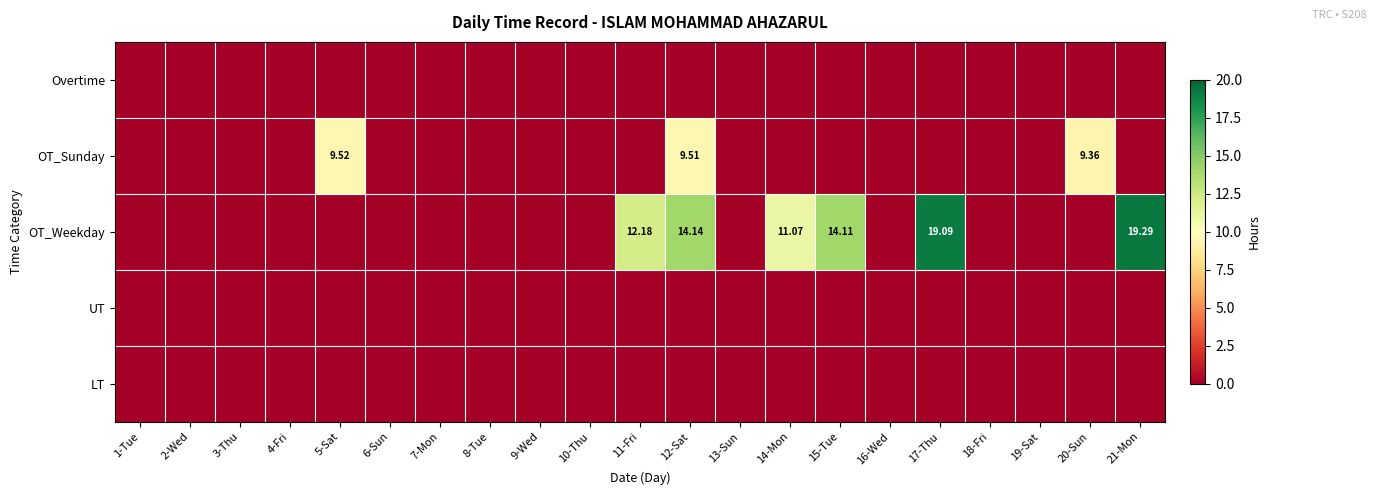

Rank the series at 1-Tue from lowest to highest value.

Overtime, OT_Sunday, OT_Weekday, UT, LT